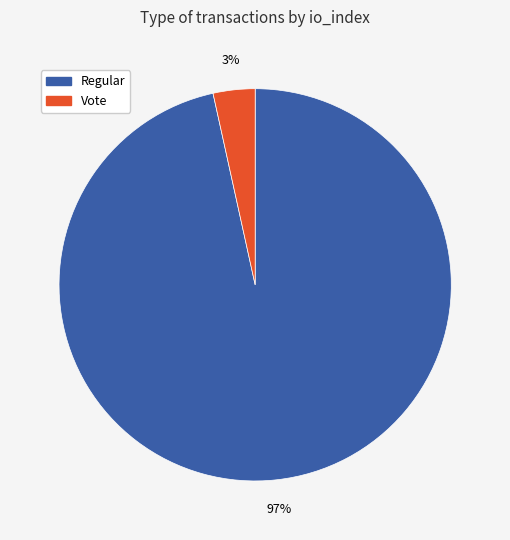

True or false: Vote accounts for 3% of the total.

True